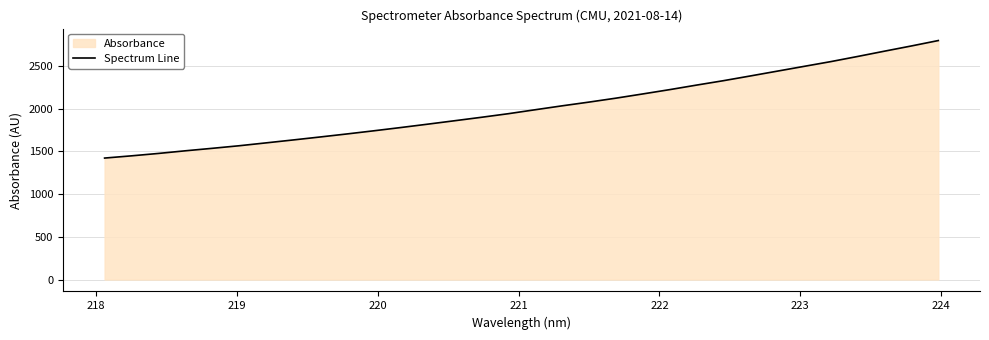

What is the smallest value displayed?

1422.1